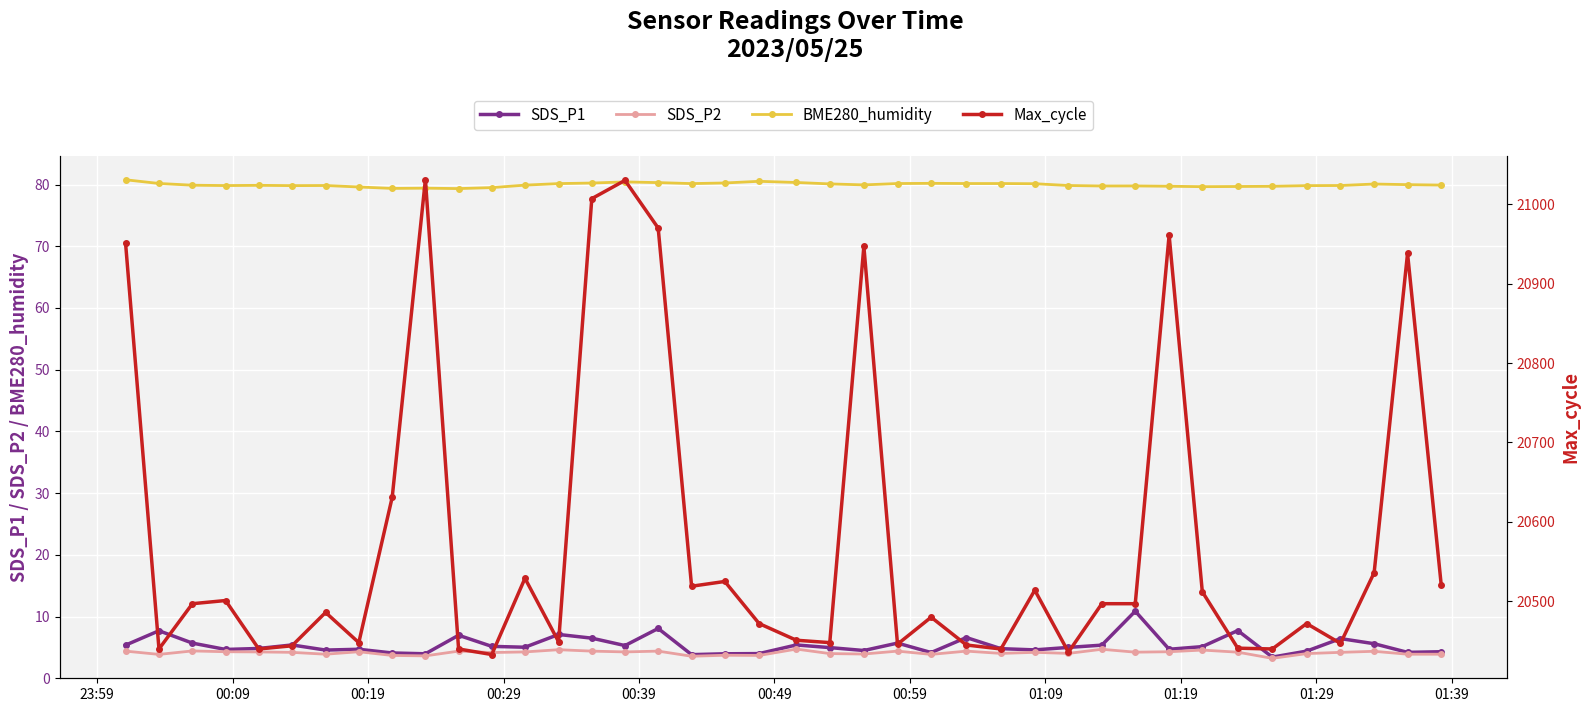

What is the sum of all SDS_P1 values?

214.8